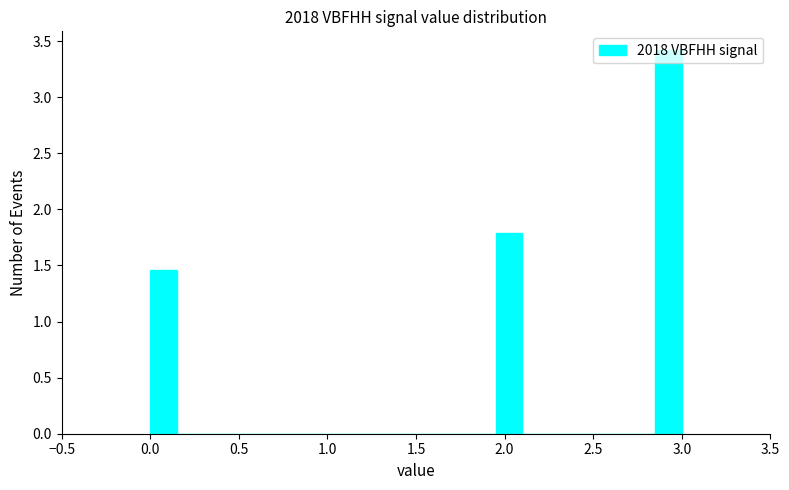

Read against the x-axis, roughly where is the centre of the tallest bar?

2.95